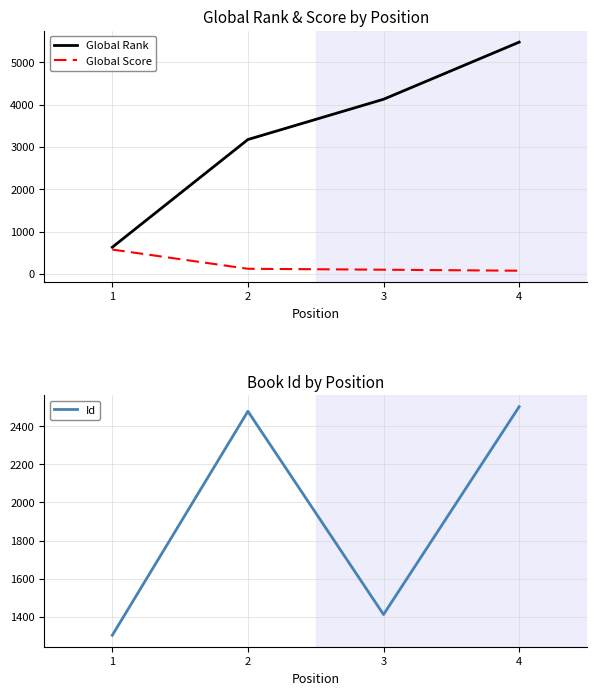

What is the difference between the maximum and second lowest values in the Id series?

1090